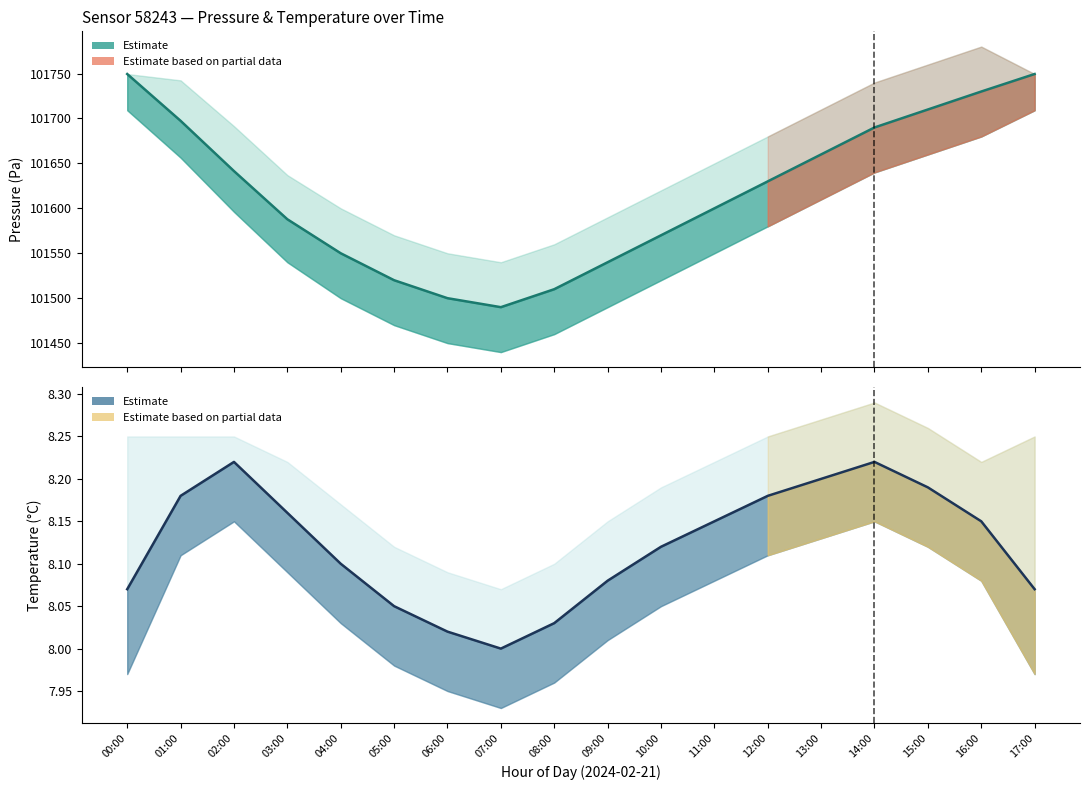

Which category has the lowest value across all series?

07:00